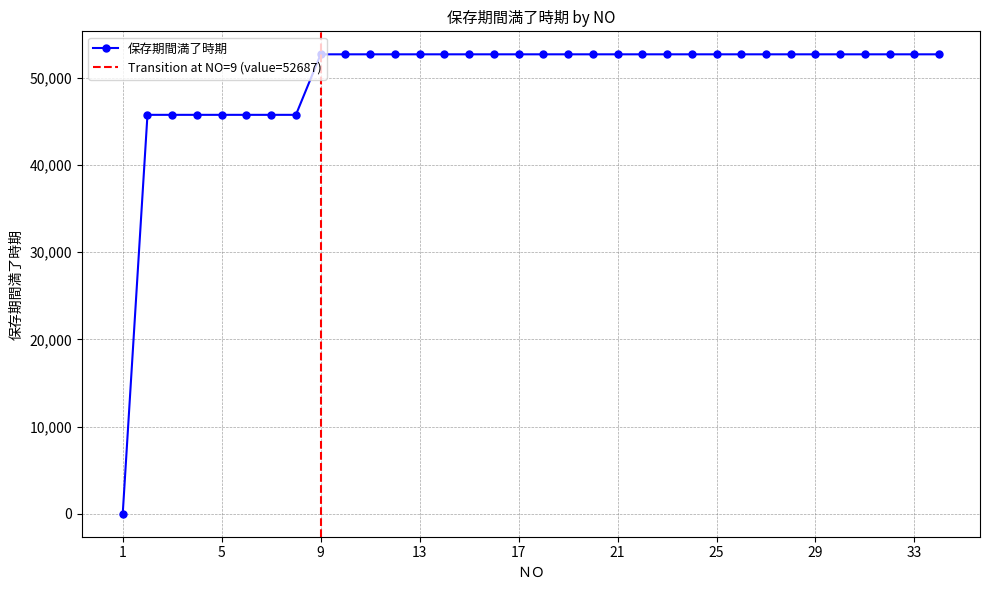

Reading left to right, what are all the values shown in this chart?

0	45747	45747	45747	45747	45747	45747	45747	52687	52687	52687	52687	52687	52687	52687	52687	52687	52687	52687	52687	52687	52687	52687	52687	52687	52687	52687	52687	52687	52687	52687	52687	52687	52687